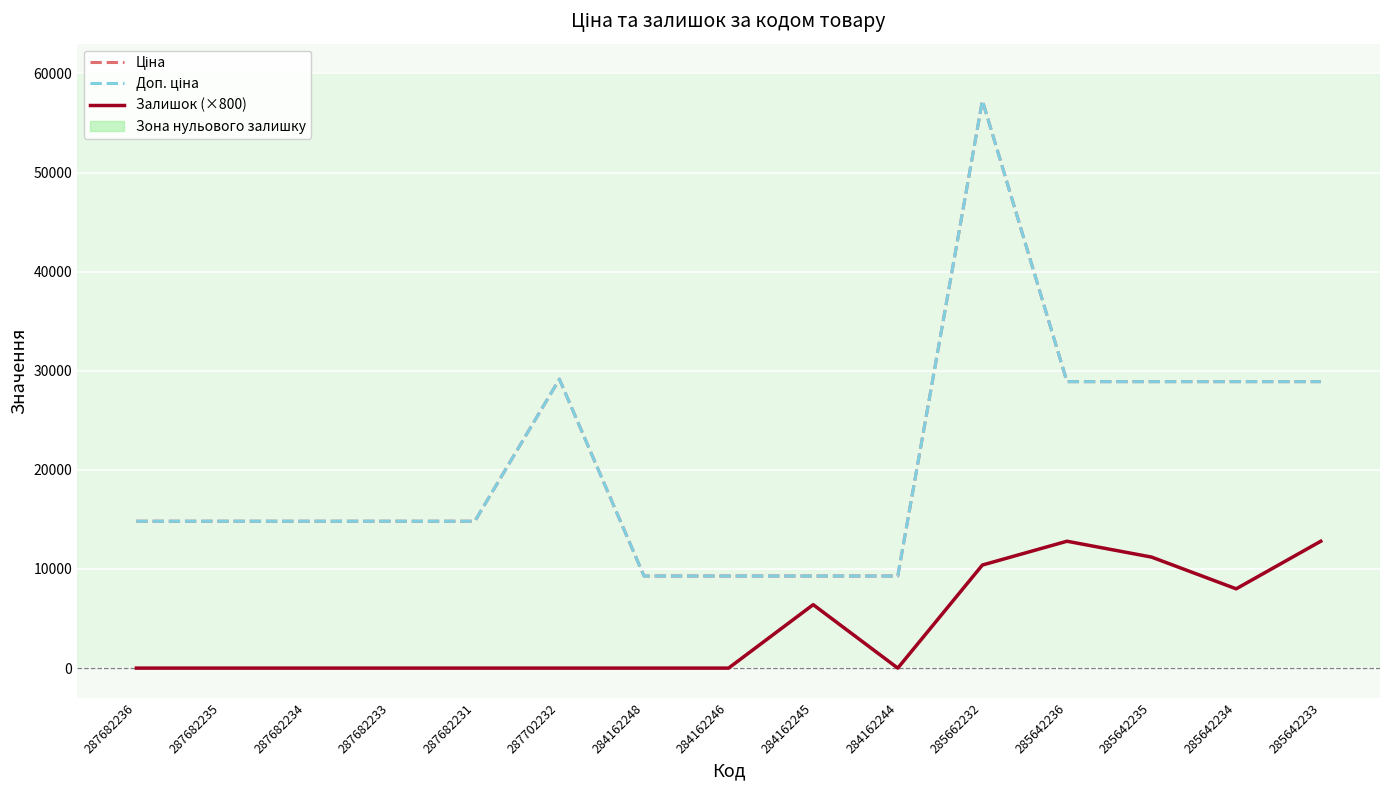

Is this an area chart (filled region under the line)?

No